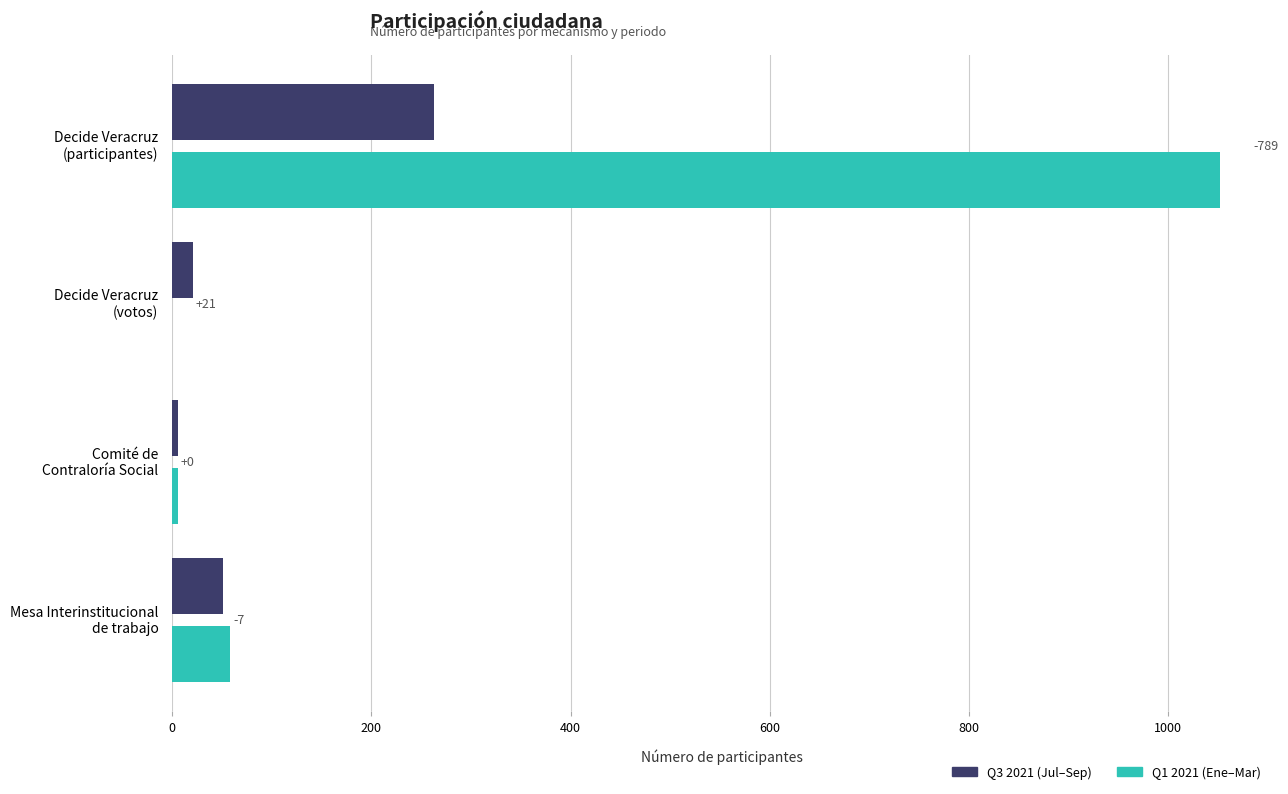

What is the greatest value displayed?

1052